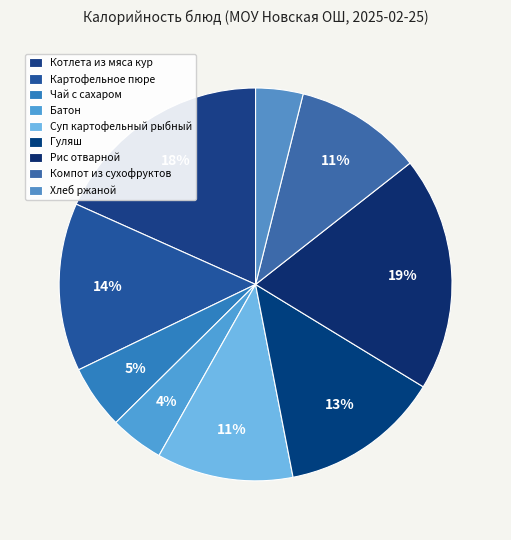

True or false: Батон accounts for 13% of the total.

False